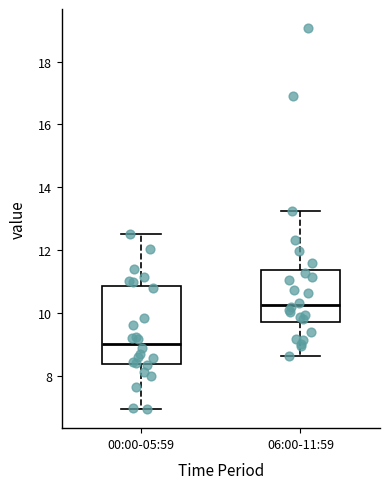

Reading left to right, read every box against the y-axis: the position of its median line, the range the box covers, and the ends of its whiskers. The values are not printed on the chart, so give them approximately, as read against the axis.

00:00-05:59: median 9.0, box 8.4 to 10.8, whiskers 7.0 to 12.6
06:00-11:59: median 10.2, box 9.8 to 11.4, whiskers 8.6 to 13.2